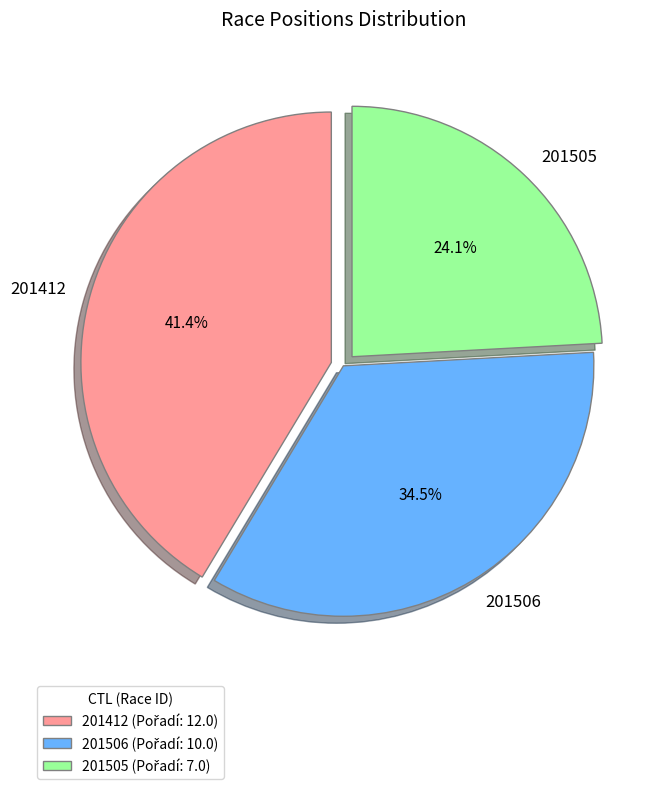

What percentage is the 201412 slice, to the nearest percent?

41%